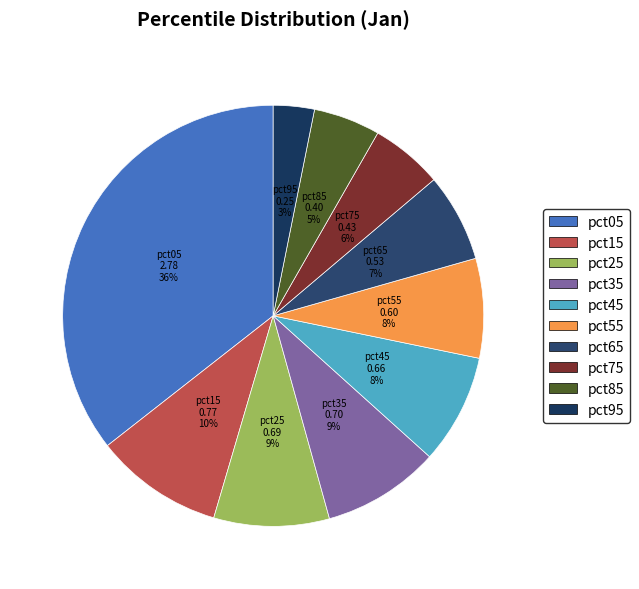

Is there any slice that represents more than half of the pie?

No